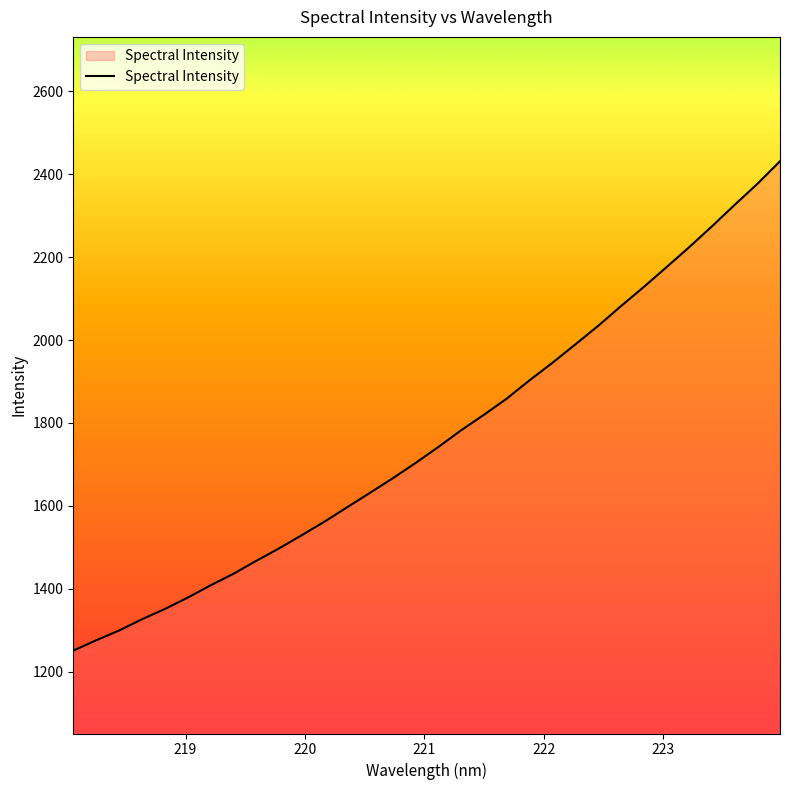

What is the smallest value displayed?

1250.9